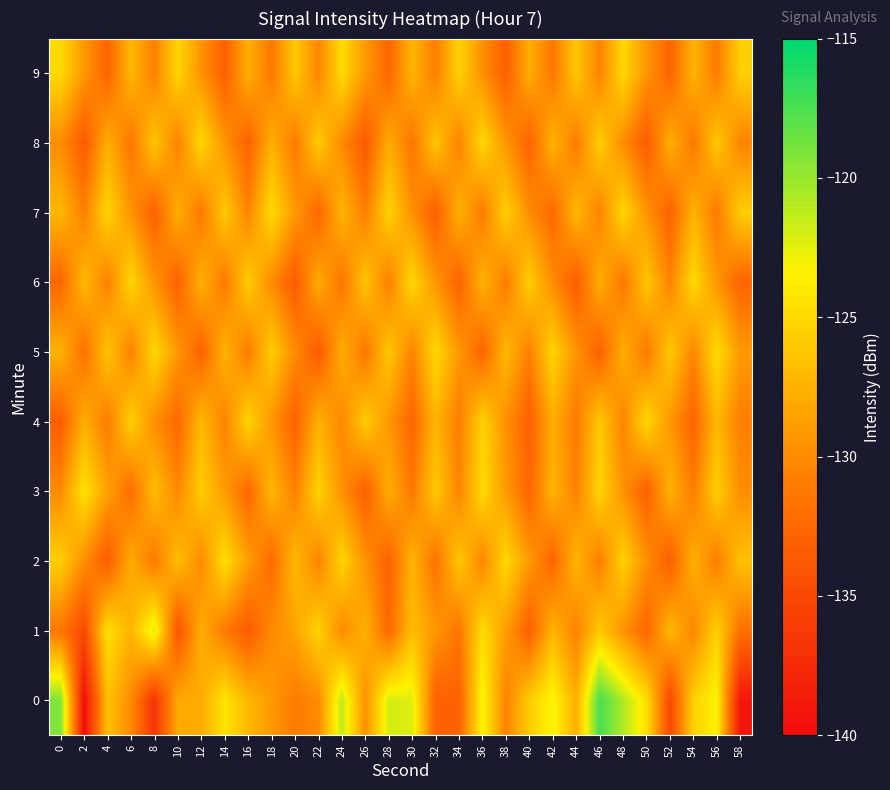

Reading left to right, transcribe all the data shown in this chart.

0: 0=-119.2	2=-139.9	4=-126.5	6=-130.1	8=-136.7	10=-128.1	12=-128.0	14=-124.2	16=-127.0	18=-129.2	20=-131.1	22=-130.1	24=-121.2	26=-129.7	28=-121.9	30=-122.3	32=-133.1	34=-133.0	36=-123.1	38=-130.6	40=-125.8	42=-123.0	44=-127.8	46=-117.4	48=-120.7	50=-124.5	52=-135.1	54=-125.5	56=-123.2	58=-139.1
1: 0=-131.4	2=-134.9	4=-124.5	6=-127.4	8=-122.2	10=-134.1	12=-127.8	14=-131.1	16=-133.5	18=-130.0	20=-128.5	22=-125.3	24=-130.1	26=-127.6	28=-132.4	30=-126.8	32=-129.2	34=-131.5	36=-124.7	38=-128.9	40=-133.1	42=-127.3	44=-130.7	46=-125.9	48=-129.4	50=-132.6	52=-127.1	54=-130.3	56=-125.5	58=-131.8
2: 0=-125.6	2=-129.8	4=-133.4	6=-127.9	8=-131.2	10=-126.7	12=-130.1	14=-124.5	16=-128.8	18=-132.3	20=-127.0	22=-130.6	24=-125.2	26=-129.5	28=-133.0	30=-127.4	32=-131.7	34=-126.1	36=-130.4	38=-124.9	40=-129.1	42=-132.7	44=-127.2	46=-130.9	48=-125.4	50=-129.7	52=-133.2	54=-127.6	56=-131.0	58=-126.5
3: 0=-130.0	2=-124.3	4=-128.6	6=-132.1	8=-126.8	10=-130.2	12=-125.7	14=-129.0	16=-132.5	18=-127.1	20=-130.8	22=-125.3	24=-129.6	26=-133.1	28=-127.8	30=-131.3	32=-126.0	34=-130.5	36=-124.8	38=-129.1	40=-132.6	42=-127.3	44=-130.7	46=-125.2	48=-129.5	50=-133.0	52=-127.5	54=-131.0	56=-125.6	58=-129.9
4: 0=-133.3	2=-127.7	4=-131.1	6=-125.5	8=-129.8	10=-132.4	12=-127.0	14=-130.6	16=-125.1	18=-129.4	20=-132.9	22=-127.6	24=-130.2	26=-125.8	28=-129.2	30=-132.6	32=-127.3	34=-130.9	36=-125.4	38=-129.7	40=-133.1	42=-127.8	44=-131.2	46=-126.0	48=-130.5	50=-124.9	52=-129.2	54=-132.7	56=-127.1	58=-130.8
5: 0=-127.5	2=-131.9	4=-126.2	6=-130.7	8=-125.0	10=-129.3	12=-132.8	14=-127.4	16=-131.1	18=-125.7	20=-130.0	22=-133.5	24=-127.8	26=-131.4	28=-126.1	30=-130.6	32=-124.9	34=-129.2	36=-132.7	38=-127.1	40=-130.8	42=-125.2	44=-129.5	46=-133.0	48=-127.7	50=-131.3	52=-126.0	54=-130.4	56=-124.8	58=-129.1
6: 0=-132.6	2=-127.0	4=-130.7	6=-125.1	8=-129.4	10=-132.9	12=-127.6	14=-131.2	16=-125.7	18=-130.0	20=-133.5	22=-127.9	24=-131.5	26=-126.2	28=-130.8	30=-125.0	32=-129.3	34=-132.8	36=-127.4	38=-131.1	40=-125.6	42=-129.9	44=-133.4	46=-127.8	48=-131.4	50=-126.1	52=-130.6	54=-124.9	56=-129.2	58=-132.7
7: 0=-127.1	2=-130.8	4=-125.2	6=-129.5	8=-133.0	10=-127.7	12=-131.3	14=-126.0	16=-130.5	18=-124.8	20=-129.1	22=-132.6	24=-127.3	26=-130.9	28=-125.4	30=-129.7	32=-133.2	34=-127.6	36=-131.1	38=-125.5	40=-129.9	42=-132.4	44=-127.0	46=-130.6	48=-125.1	50=-129.4	52=-132.9	54=-127.5	56=-131.2	58=-125.7
8: 0=-130.0	2=-133.5	4=-127.8	6=-131.4	8=-126.2	10=-130.7	12=-125.0	14=-129.4	16=-132.9	18=-127.6	20=-131.2	22=-125.8	24=-130.1	26=-133.6	28=-127.9	30=-131.5	32=-126.2	34=-130.6	36=-125.0	38=-129.3	40=-132.8	42=-127.4	44=-131.1	46=-125.6	48=-129.9	50=-133.4	52=-127.7	54=-131.3	56=-126.0	58=-130.5
9: 0=-124.9	2=-129.2	4=-132.7	6=-127.1	8=-130.8	10=-125.2	12=-129.5	14=-133.0	16=-127.7	18=-131.3	20=-126.0	22=-130.4	24=-124.8	26=-129.1	28=-132.6	30=-127.3	32=-130.9	34=-125.4	36=-129.7	38=-133.1	40=-127.8	42=-131.4	44=-126.1	46=-130.6	48=-125.0	50=-129.3	52=-132.8	54=-127.4	56=-131.1	58=-125.6